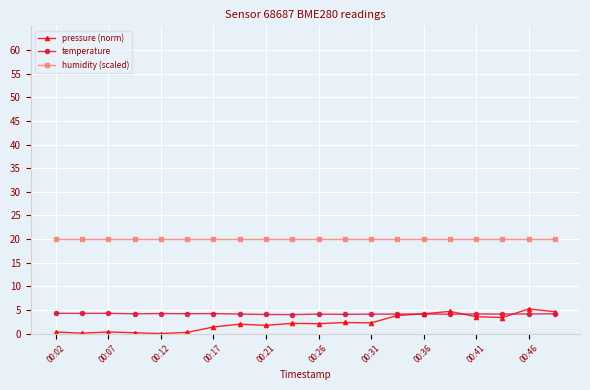

How many distinct data groups are displayed?

3